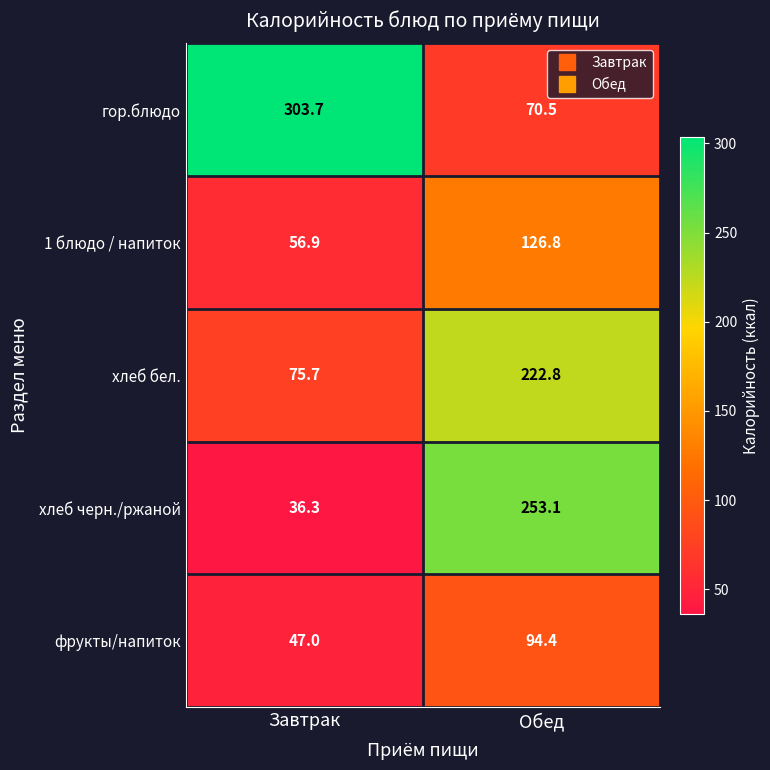

The value of хлеб бел. at Обед is 109.5. True or false?

False